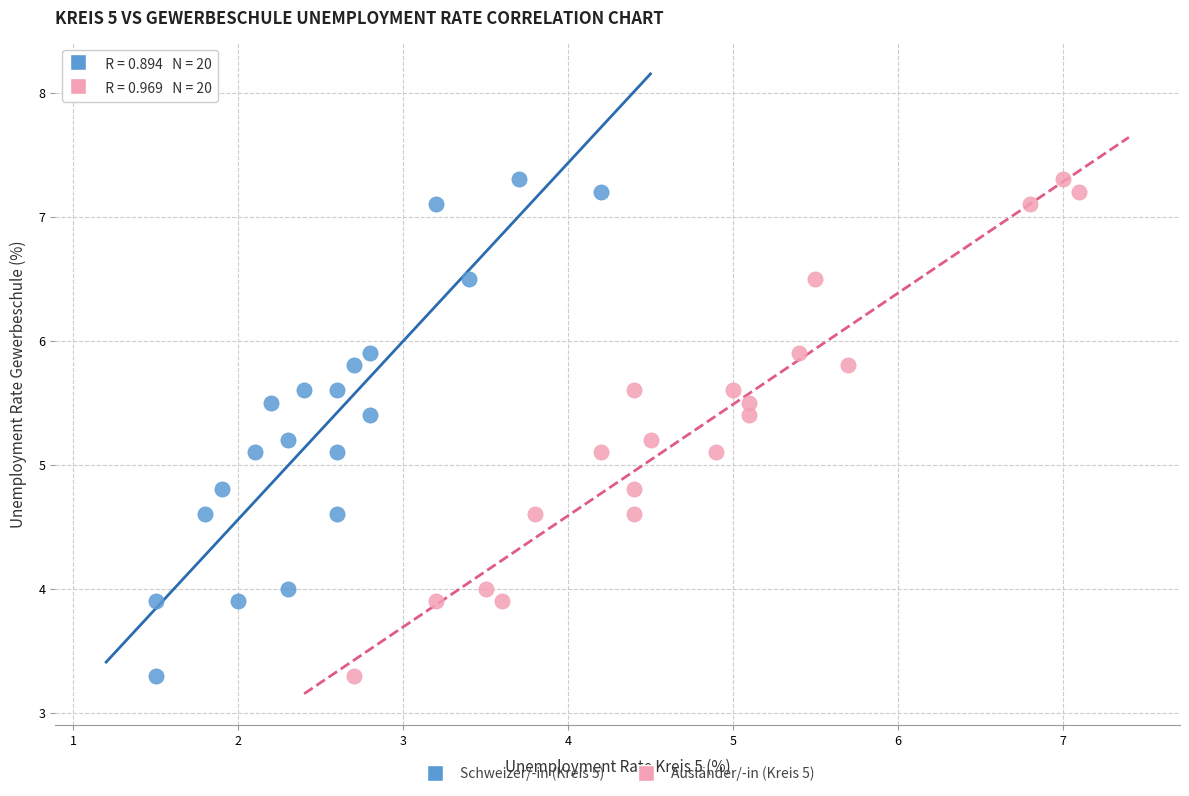

What are all the series names shown in the legend?

Schweizer/-in (Kreis 5), Ausländer/-in (Kreis 5)